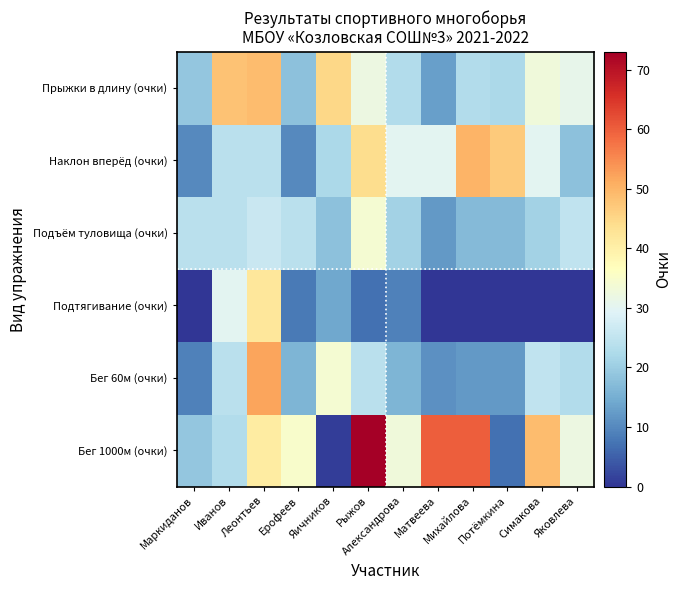

At Александрова, list the series in order from smallest to largest.

Подтягивание (очки), Бег 60м (очки), Подъём туловища (очки), Прыжки в длину (очки), Наклон вперёд (очки), Бег 1000м (очки)